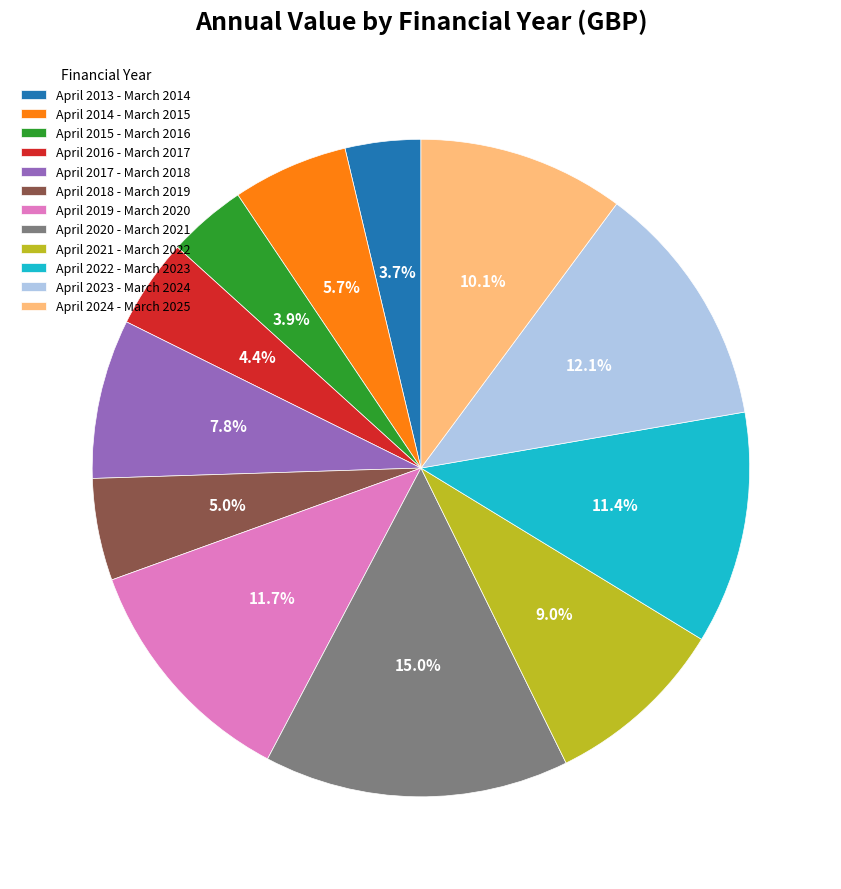

What percentage is the April 2014 - March 2015 slice, to the nearest percent?

6%